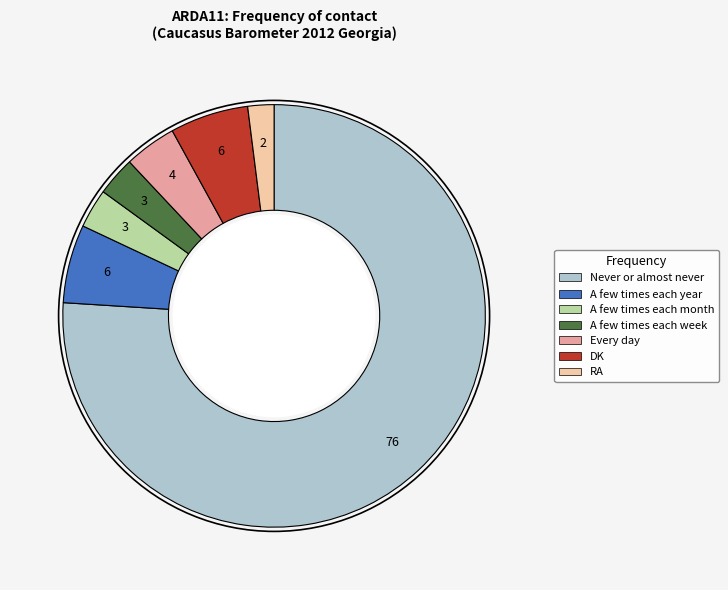

Which has a higher value, RA or DK?

DK